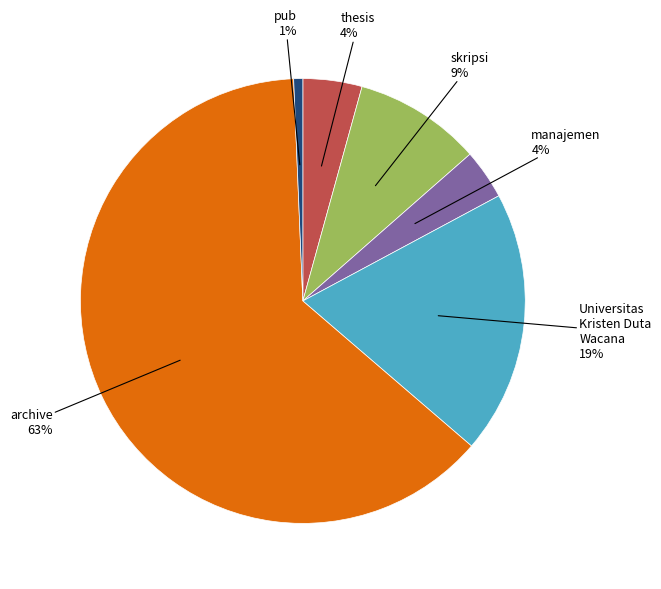

Count the number of slices in the pie.

6